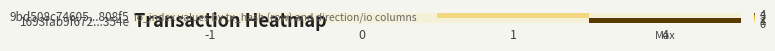

At 4, list the series in order from smallest to largest.

9bd508c74605...808f5, 1693fab9f672...354e